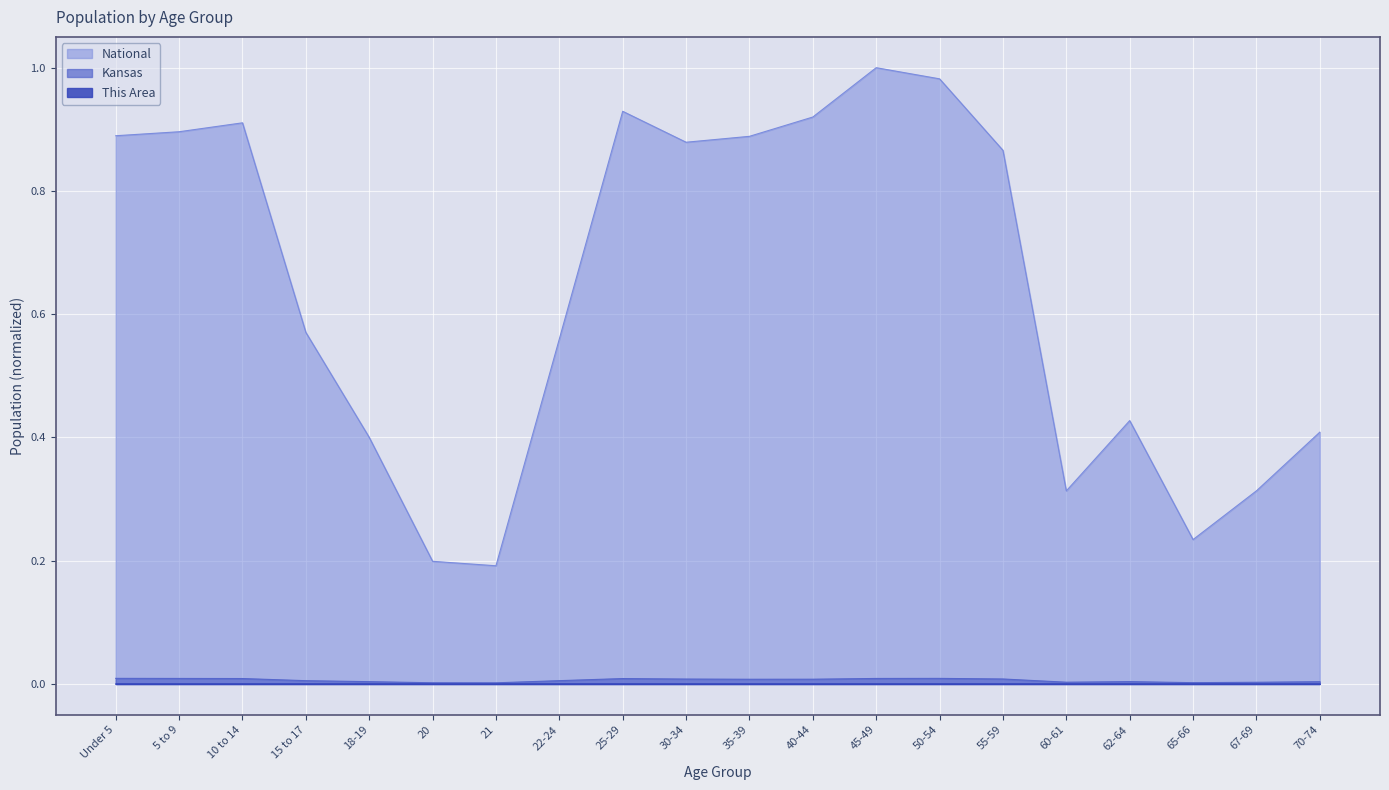

At which label is Kansas closest to 0?

21